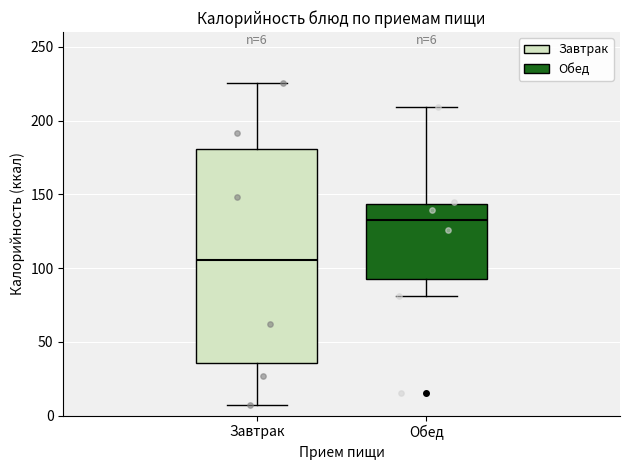

Which box has the highest median line?

Обед